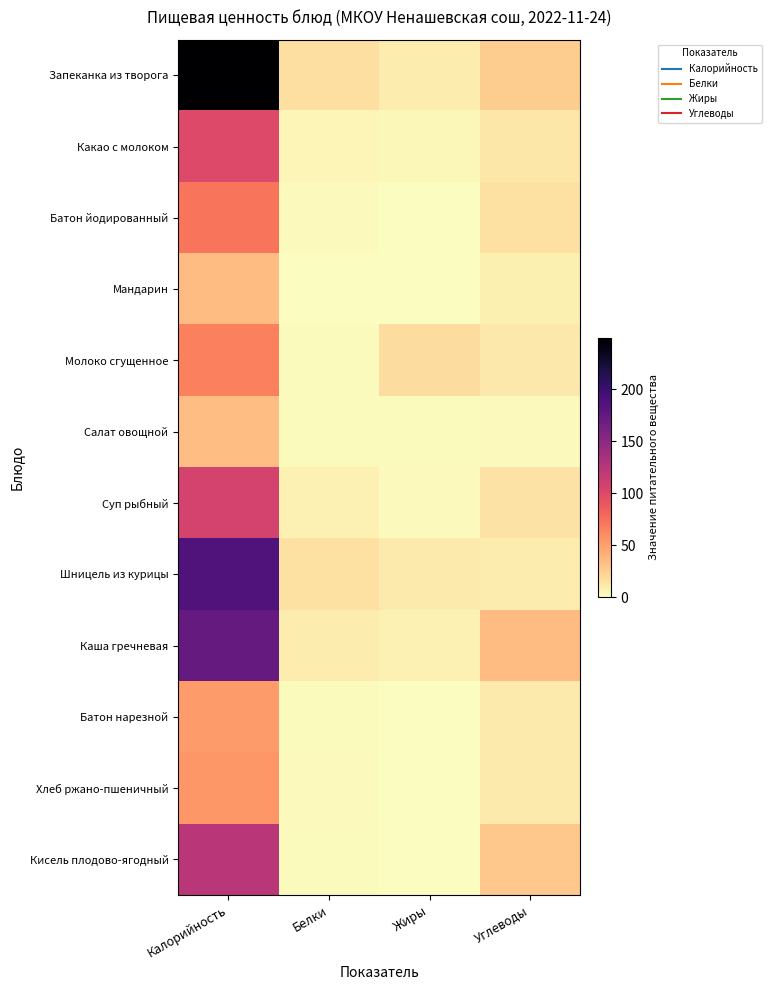

How many series are shown in this chart?

12